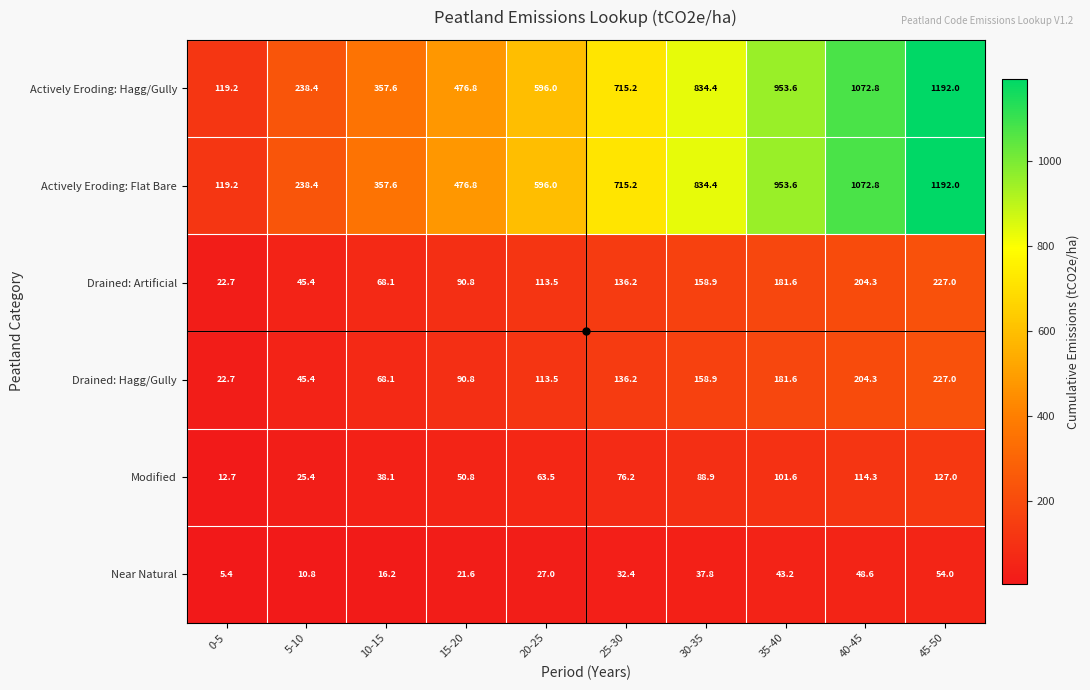

Rank the categories by Actively Eroding: Flat Bare value from lowest to highest.

0-5, 5-10, 10-15, 15-20, 20-25, 25-30, 30-35, 35-40, 40-45, 45-50